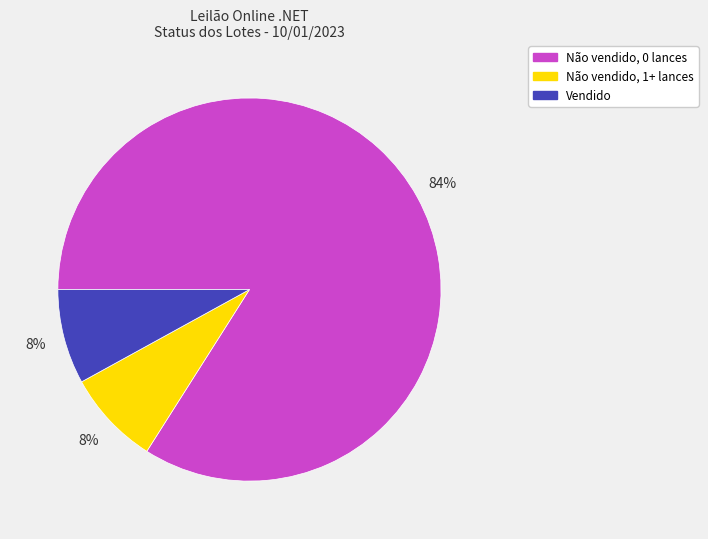

Is it true that Não vendido, 0 lances is 84% of the pie?

True